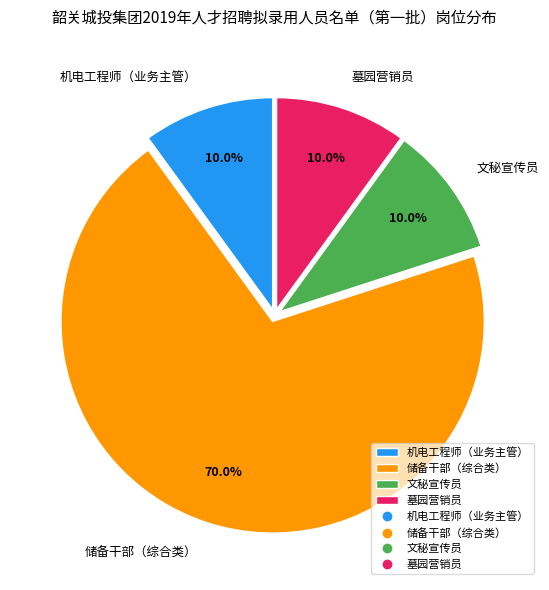

What is the ratio of the value at 墓园营销员 to the value at 文秘宣传员?

1.0